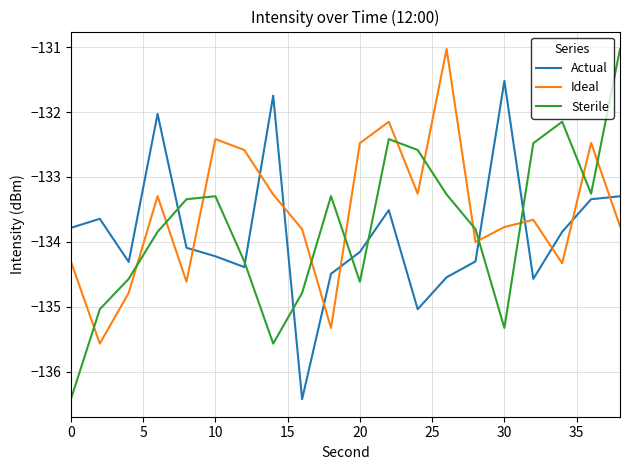

In Sterile, how many points are lower than both neighbors (excluding endpoints)?

4